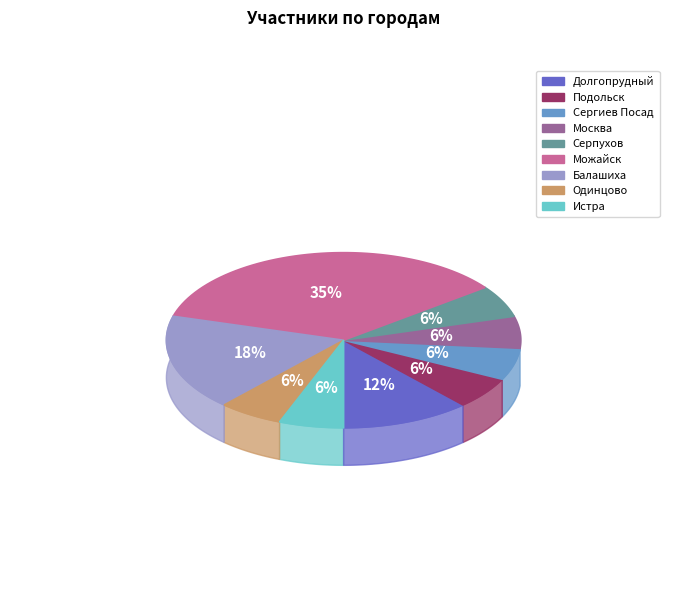

Which has a higher value, Москва or Истра?

Москва